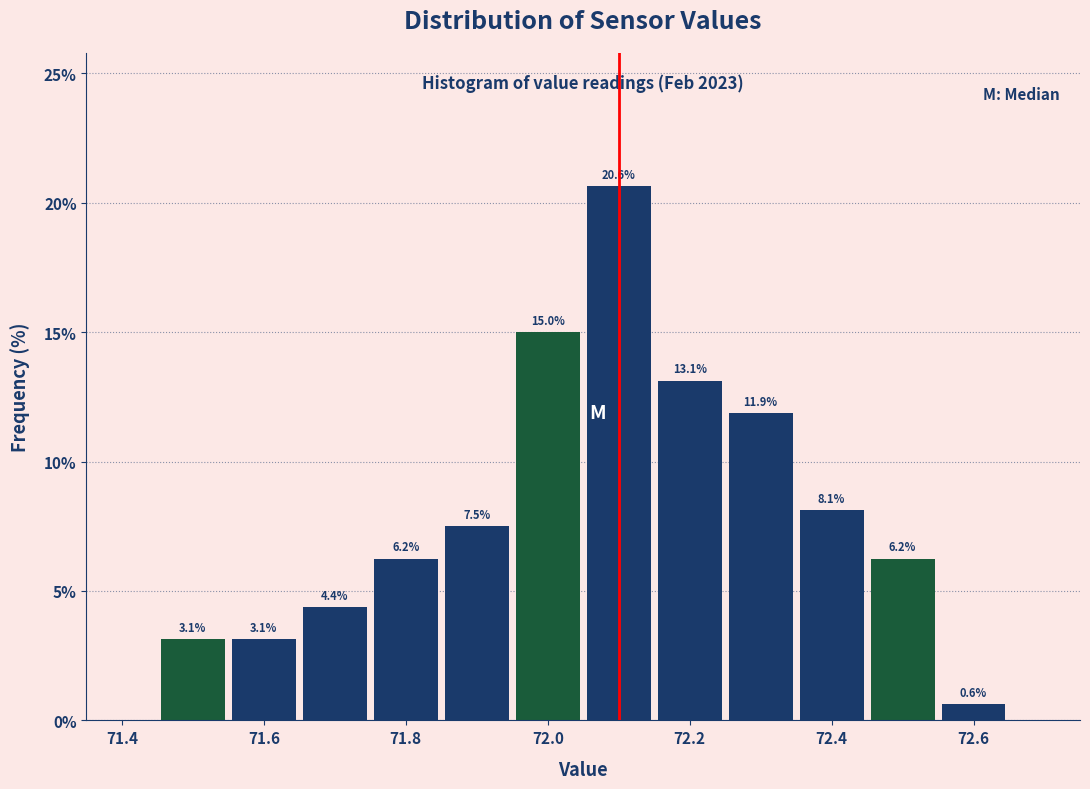

Which range on the x-axis has the tallest bar?

72.05 to 72.15